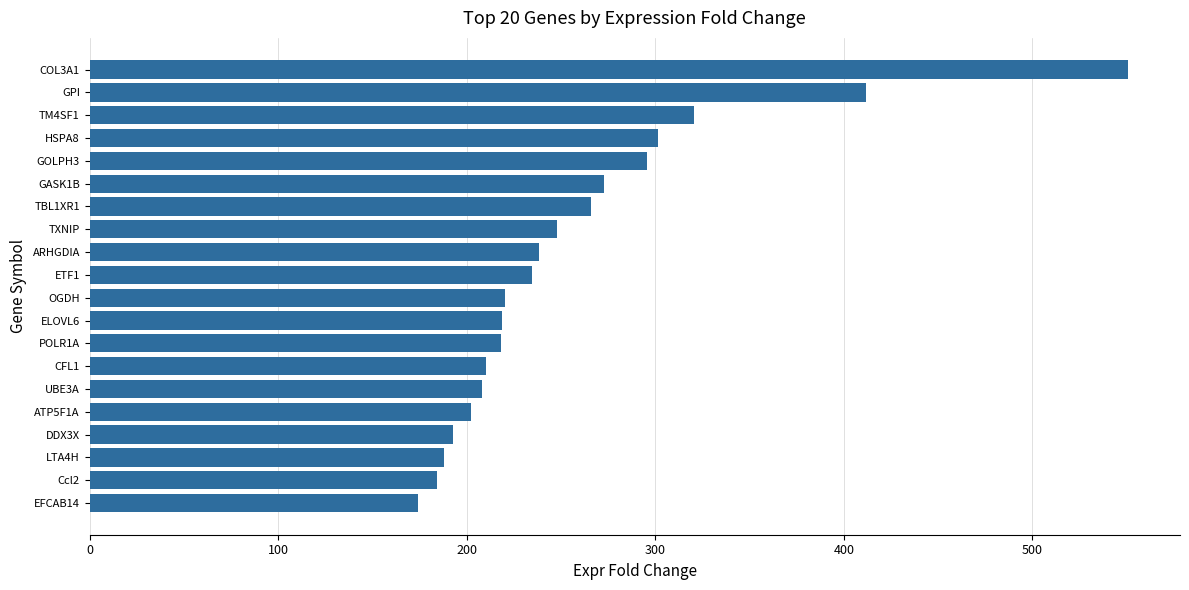

Count the number of data series in this chart.

1